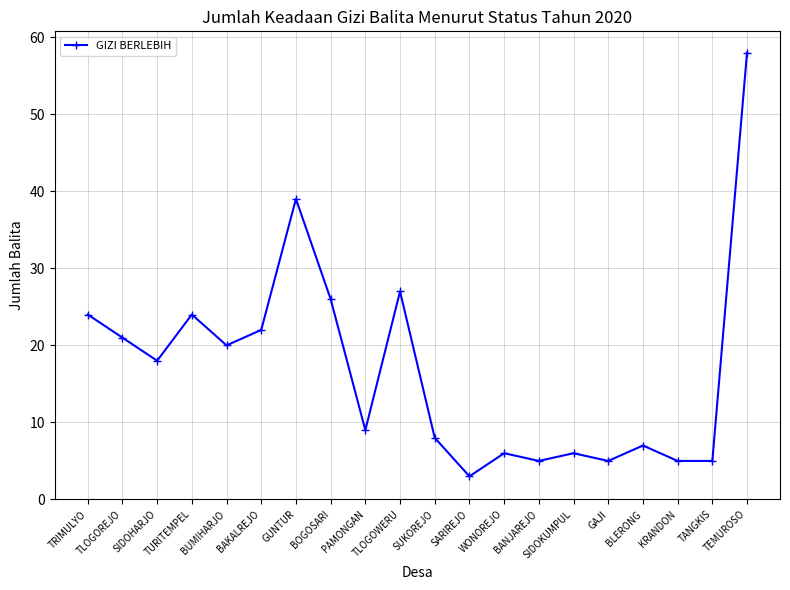

At which category does the data reach its first local peak?

TURITEMPEL